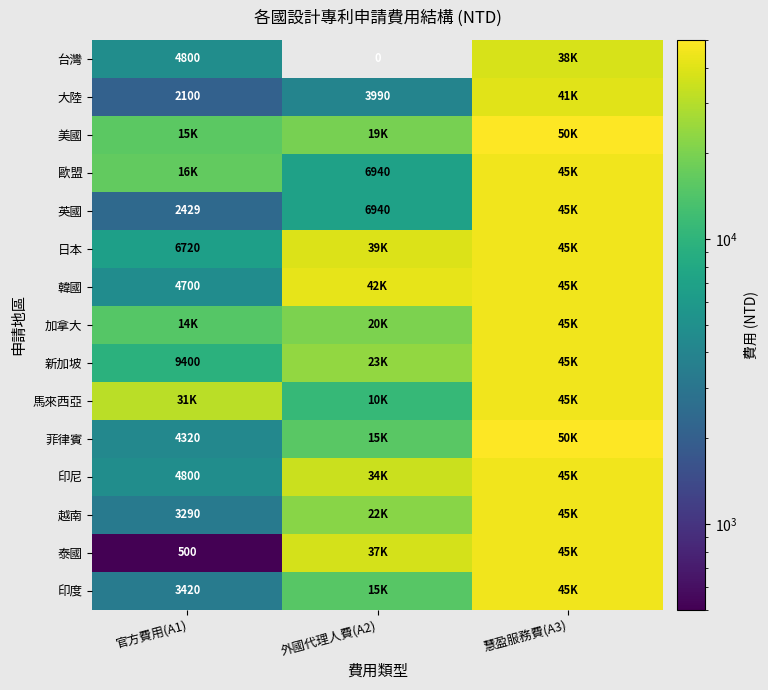

The 越南 series shows 3290 at 官方費用(A1). True or false?

True